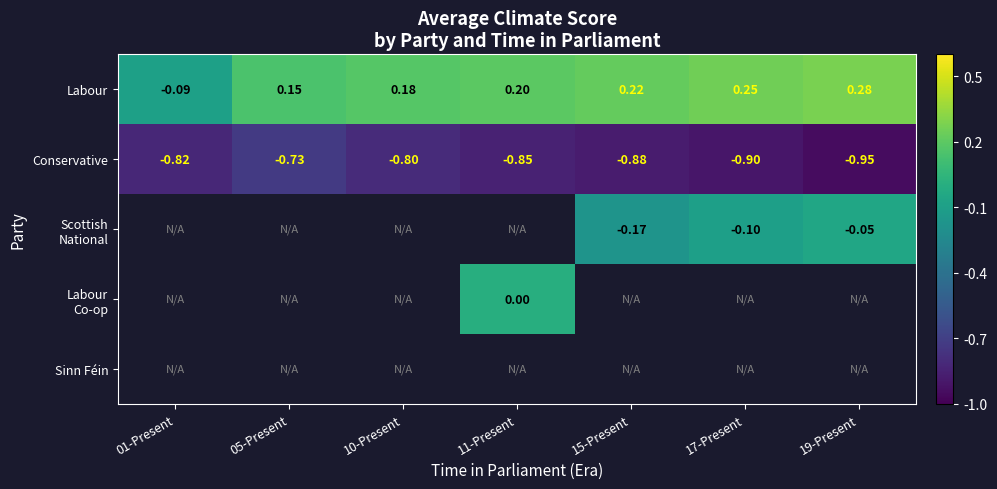

Between 01-Present and 11-Present, which series saw the biggest shift?

Labour